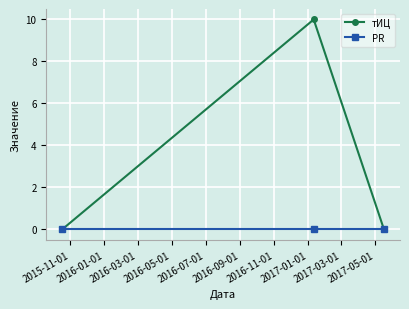

List the series in order of their peak value, lowest first.

PR, тИЦ